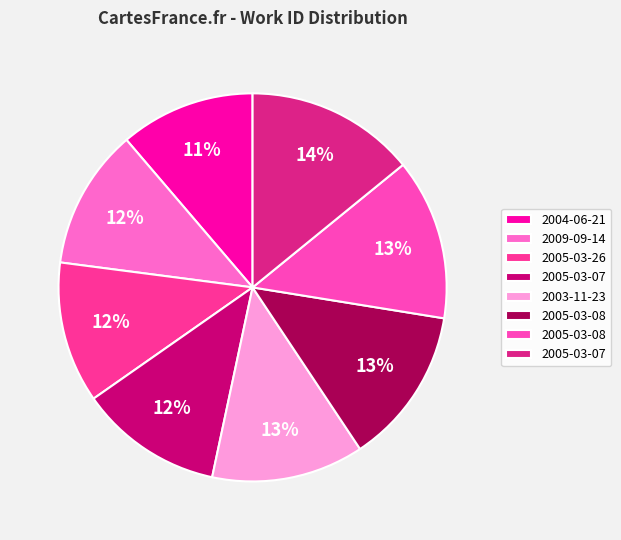

Does any single category account for the majority?

No